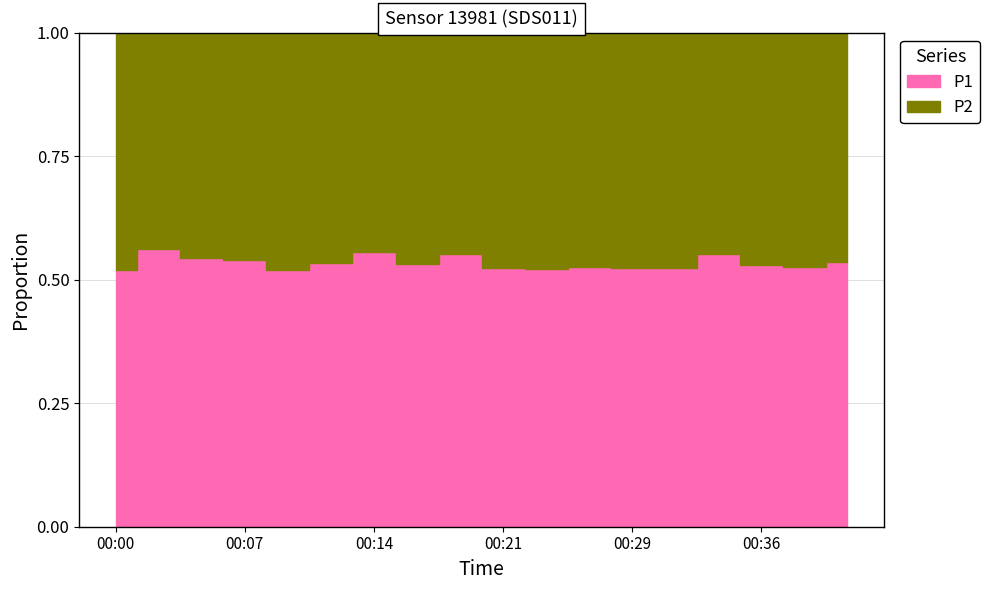

True or false: P1 and P2 cross at least once.

False